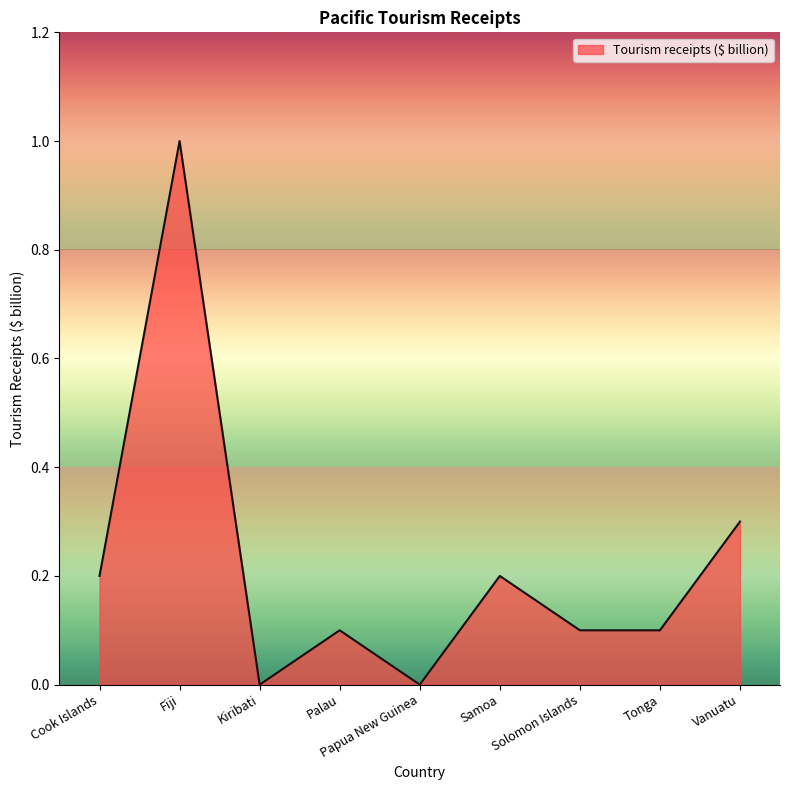

What is the sum of the values at Samoa and Cook Islands?

0.4